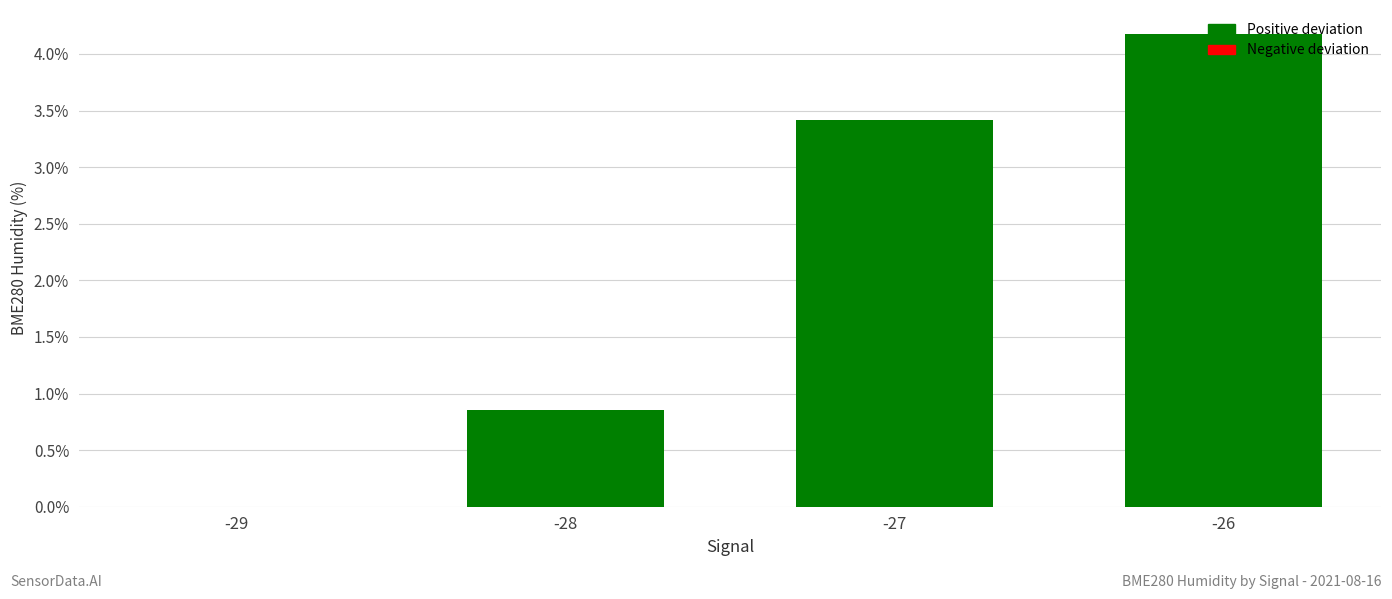

Reading left to right, what are all the values shown in this chart?

0.0	0.9	3.4	4.2